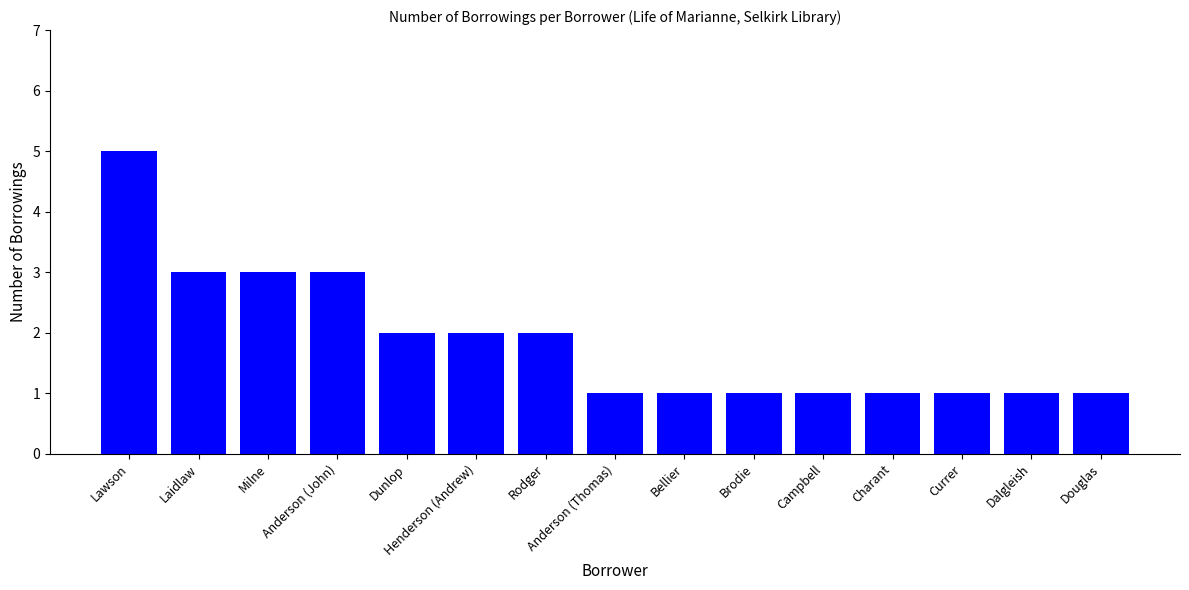

What is the difference between the maximum and minimum values?

4